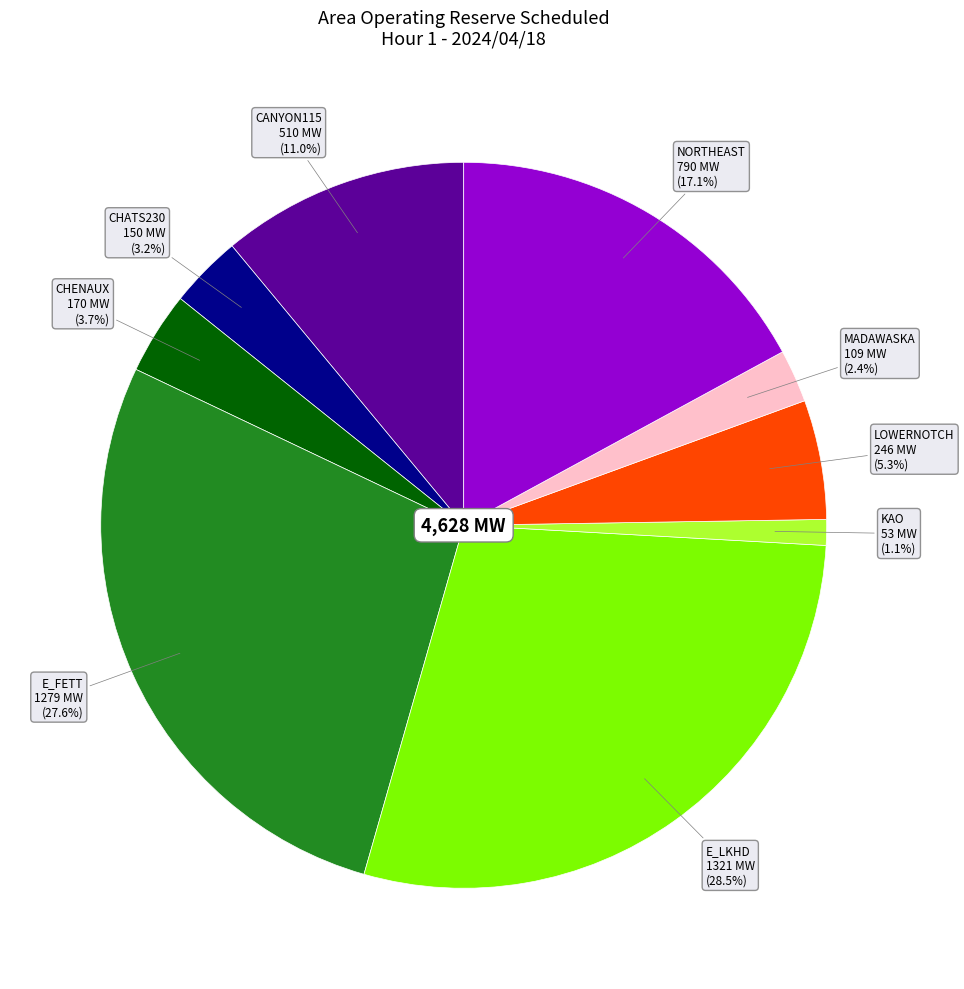

Is there any slice that represents more than half of the pie?

No